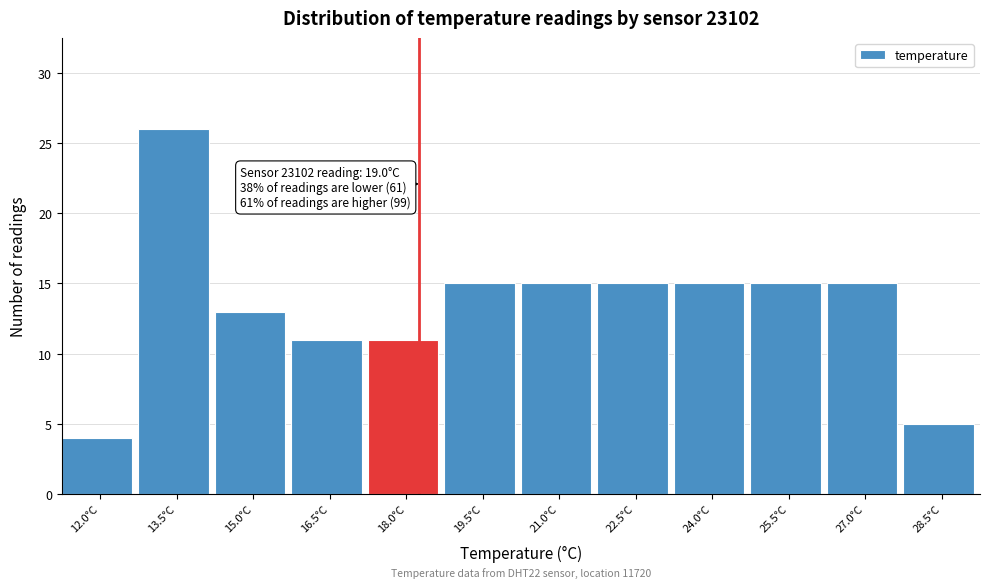

Reading right to left, extract all data points from this chart.

5	15	15	15	15	15	15	11	11	13	26	4